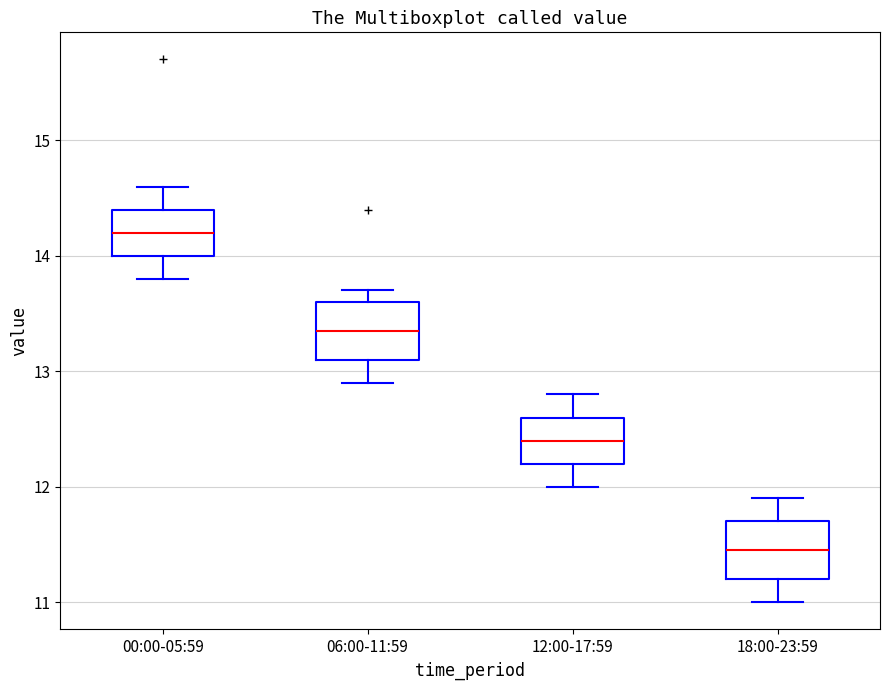

Reading left to right, read every box against the y-axis: the position of its median line, the range the box covers, and the ends of its whiskers. The values are not printed on the chart, so give them approximately, as read against the axis.

00:00-05:59: median 14.2, box 14.0 to 14.4, whiskers 13.8 to 14.6
06:00-11:59: median 13.4, box 13.1 to 13.6, whiskers 12.9 to 13.7
12:00-17:59: median 12.4, box 12.2 to 12.6, whiskers 12.0 to 12.8
18:00-23:59: median 11.5, box 11.2 to 11.7, whiskers 11.0 to 11.9